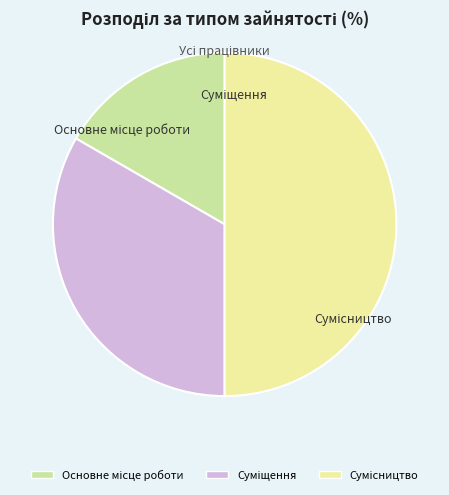

How many slices are in this pie chart?

3